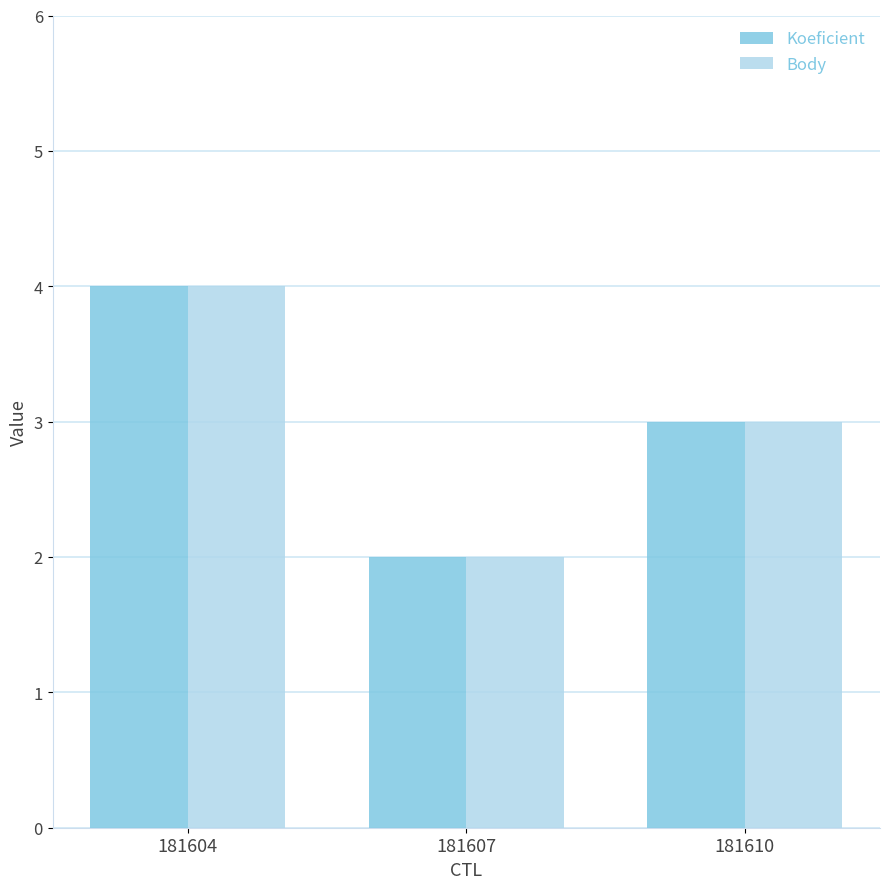

Which category has the lowest value across all series?

181607